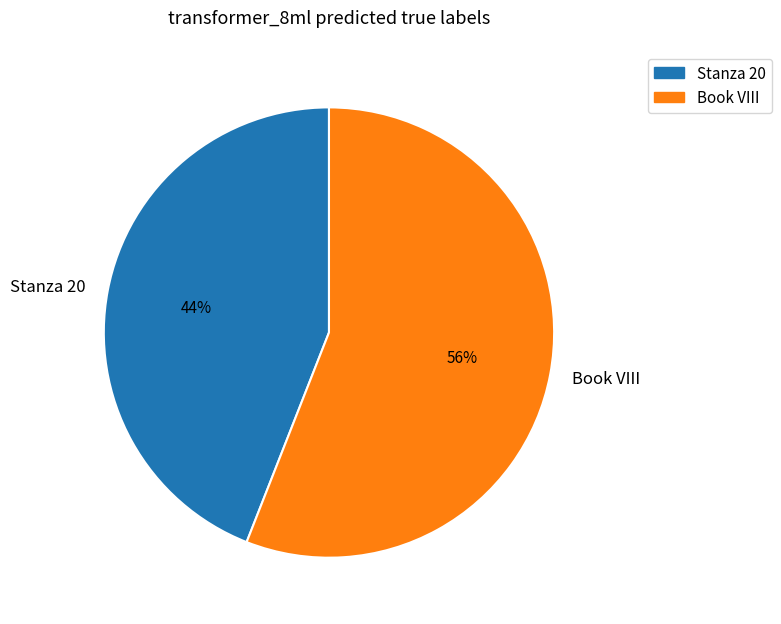

Is the sum of Book VIII and Stanza 20 greater than half?

Yes